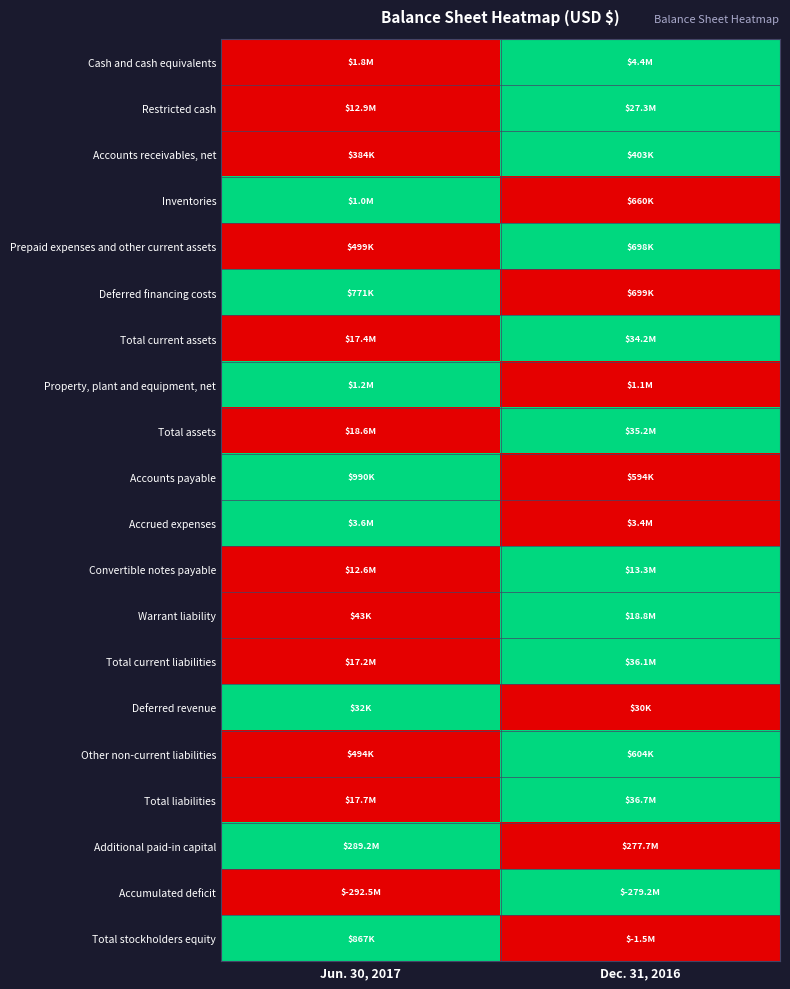

At which category is the sum across all series the highest?

Dec. 31, 2016